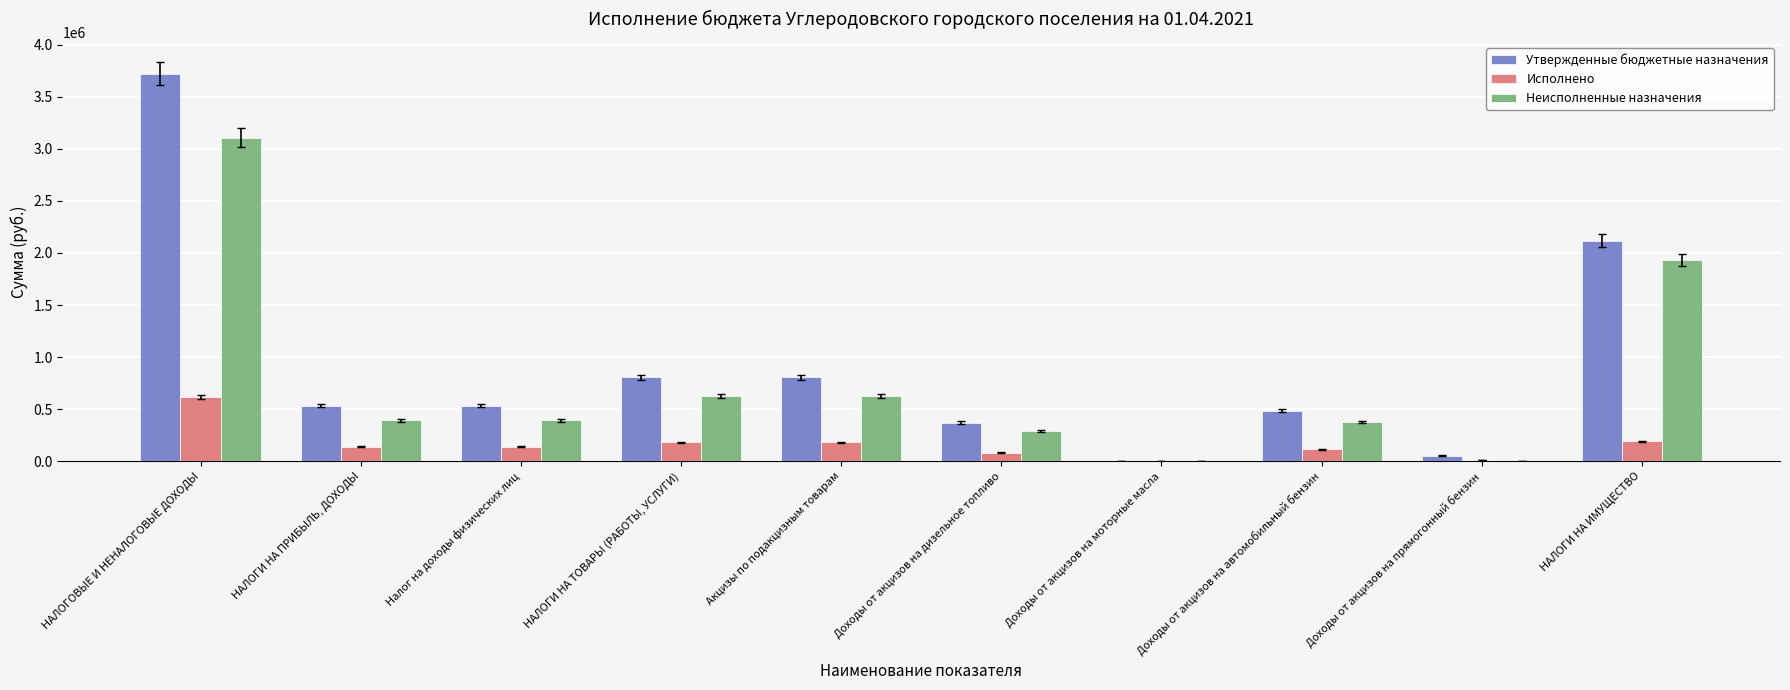

Between НАЛОГИ НА ТОВАРЫ (РАБОТЫ, УСЛУГИ) and Доходы от акцизов на моторные масла, which series saw the biggest shift?

Утвержденные бюджетные назначения